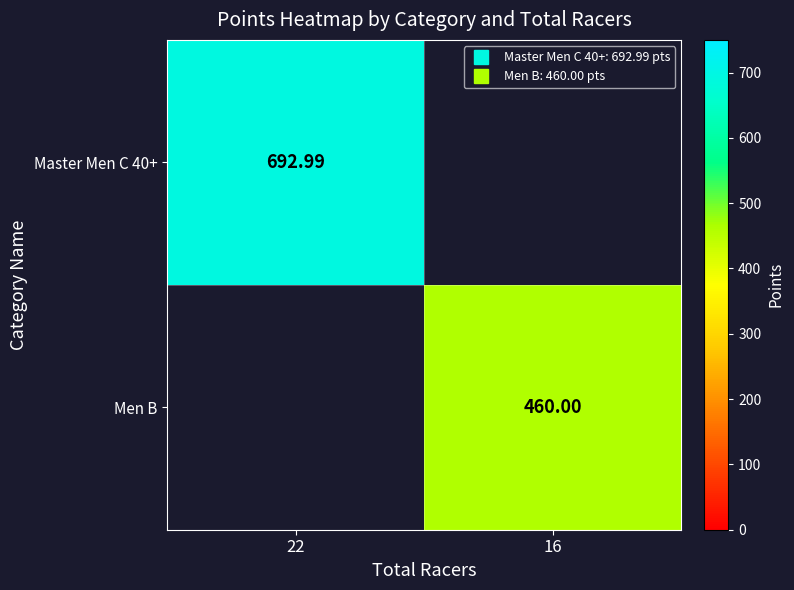

Rank the categories by Master Men C 40+ value from highest to lowest.

22, 16